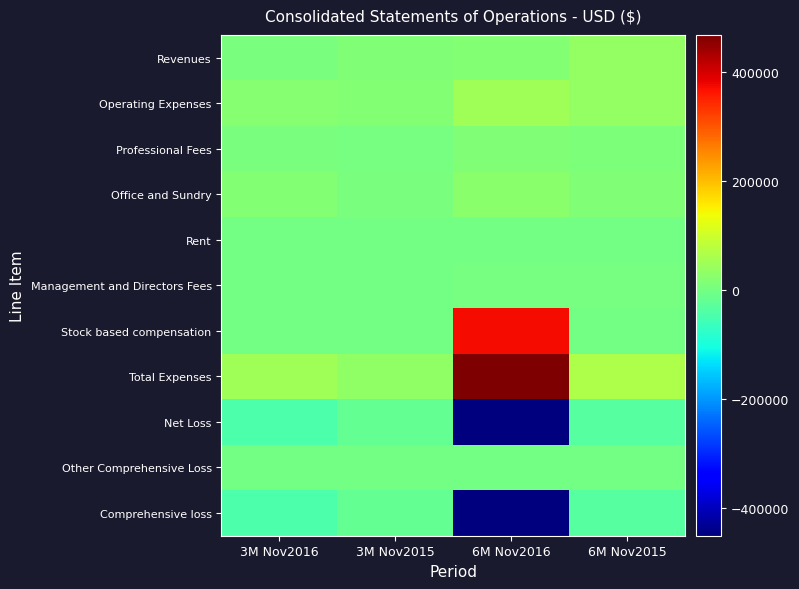

Reading left to right, transcribe all the data shown in this chart.

Revenues: 3M Nov2016=6207	3M Nov2015=14173	6M Nov2016=17605	6M Nov2015=33870
Operating Expenses: 3M Nov2016=20336	3M Nov2015=17383	6M Nov2016=51600	6M Nov2015=36330
Professional Fees: 3M Nov2016=8642	3M Nov2015=4750	6M Nov2016=15630	6M Nov2015=10925
Office and Sundry: 3M Nov2016=19093	3M Nov2015=6922	6M Nov2016=26404	6M Nov2015=14859
Rent: 3M Nov2016=450	3M Nov2015=450	6M Nov2016=900	6M Nov2015=906
Management and Directors Fees: 3M Nov2016=1131	3M Nov2015=1135	6M Nov2016=2287	6M Nov2015=2308
Stock based compensation: 3M Nov2016=0	3M Nov2015=0	6M Nov2016=371263	6M Nov2015=0
Total Expenses: 3M Nov2016=49652	3M Nov2015=30640	6M Nov2016=468084	6M Nov2015=65328
Net Loss: 3M Nov2016=-43445	3M Nov2015=-16467	6M Nov2016=-450479	6M Nov2015=-31458
Other Comprehensive Loss: 3M Nov2016=-336	3M Nov2015=-406	6M Nov2016=-191	6M Nov2015=-1428
Comprehensive loss: 3M Nov2016=-43781	3M Nov2015=-16873	6M Nov2016=-450670	6M Nov2015=-32886